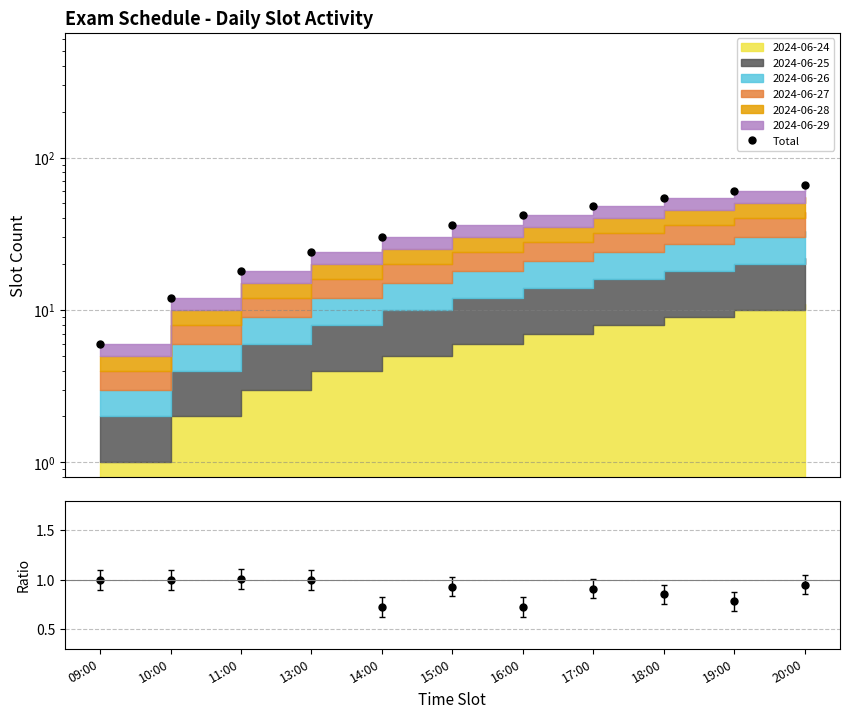

Does the chart display data point markers on the line(s)?

Yes